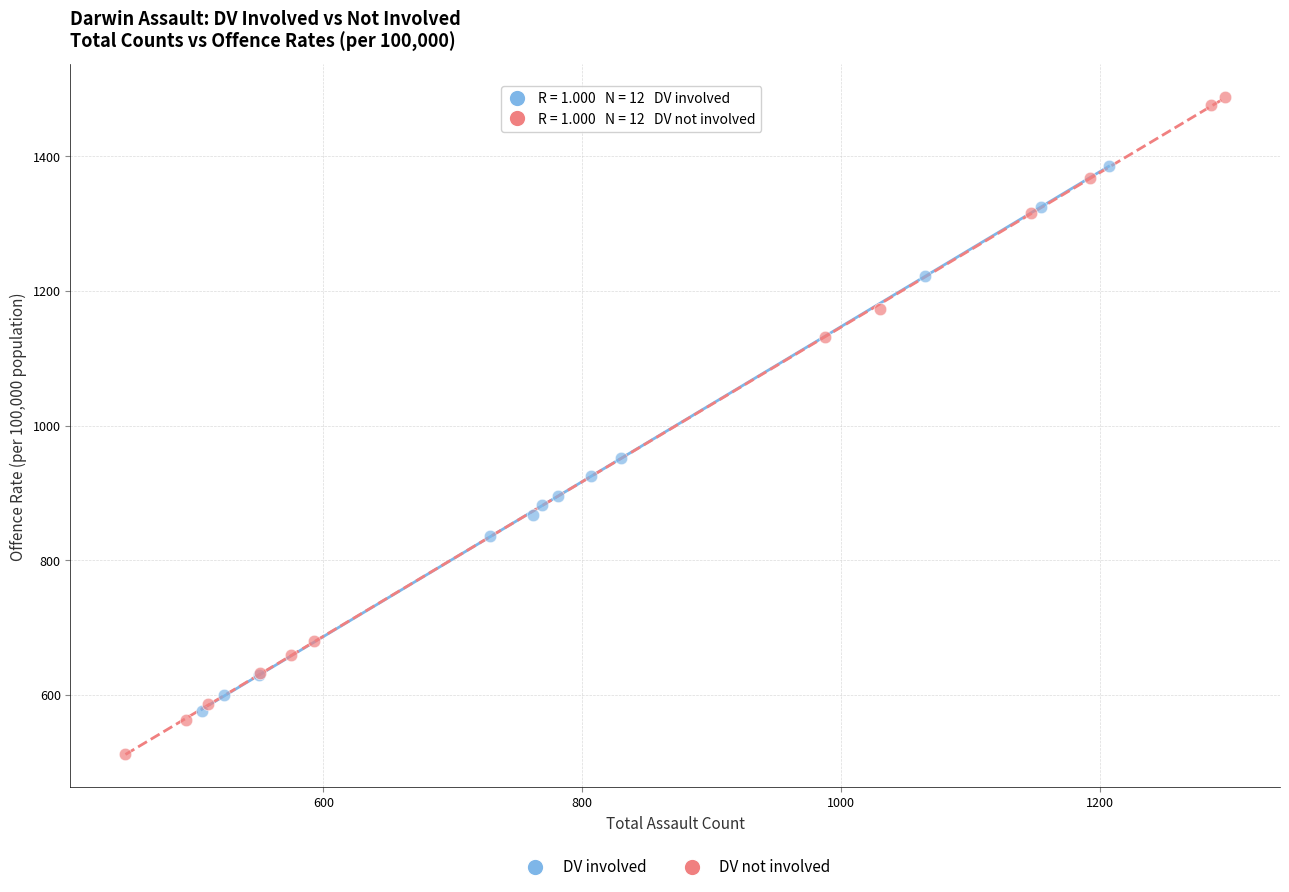

Which series reaches the maximum Y coordinate?

DV not involved